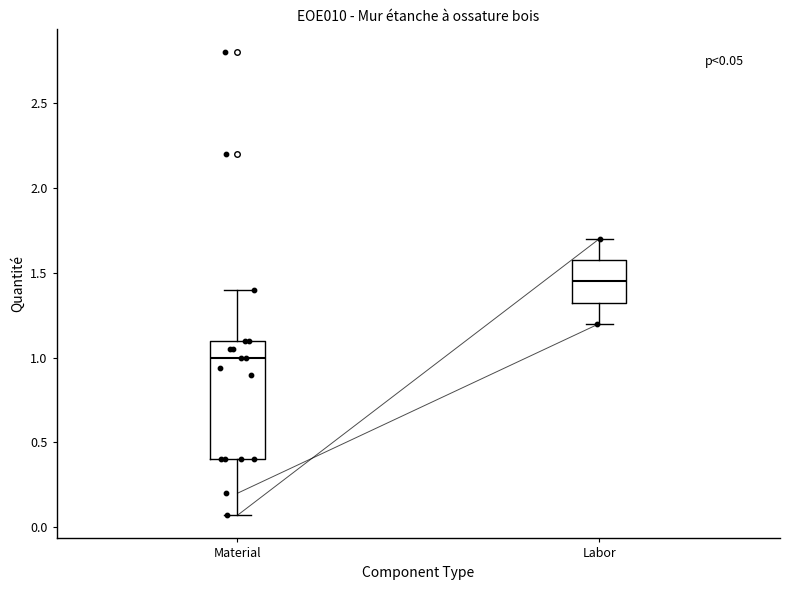

Comparing the boxes themselves (not the whiskers), which one is the tallest?

Material